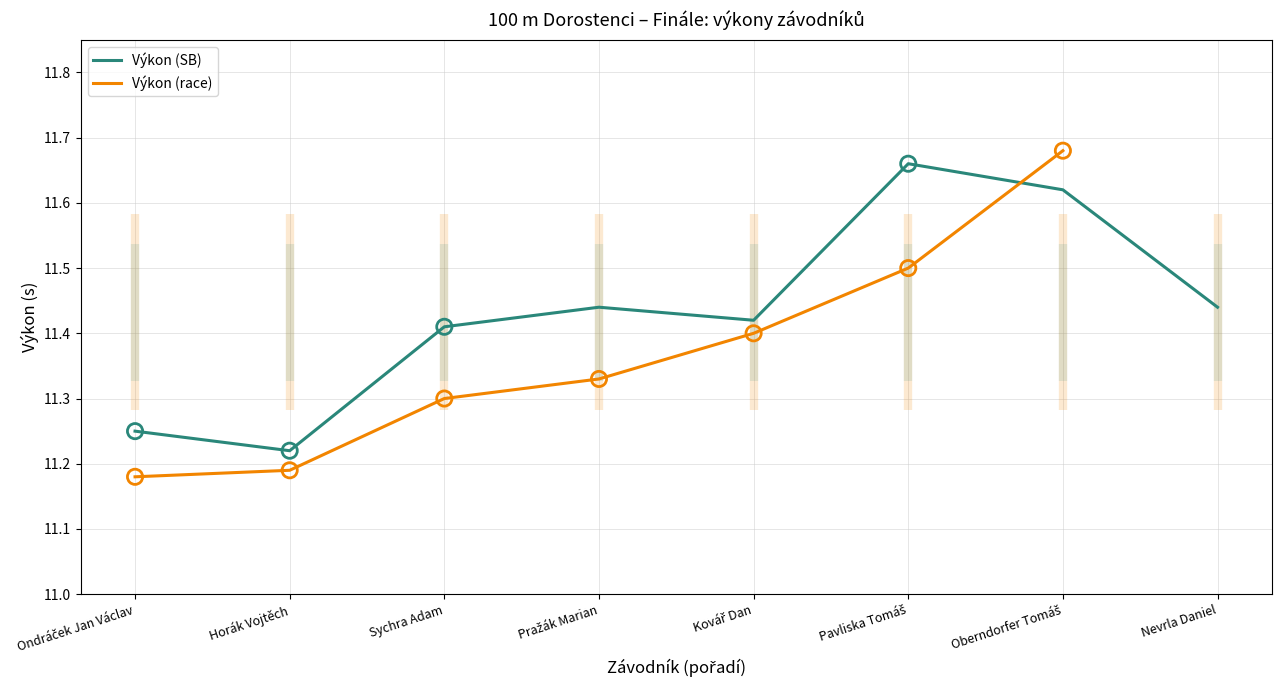

What are all the series names shown in the legend?

Výkon (SB), Výkon (race)